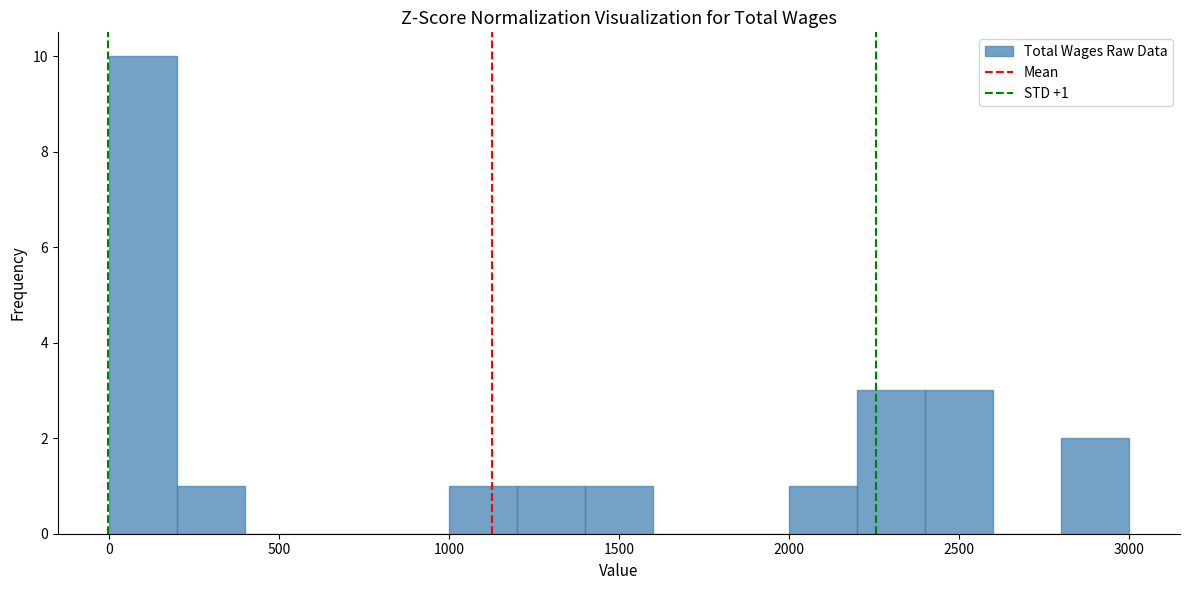

Which range on the x-axis has the tallest bar?

0 to 200